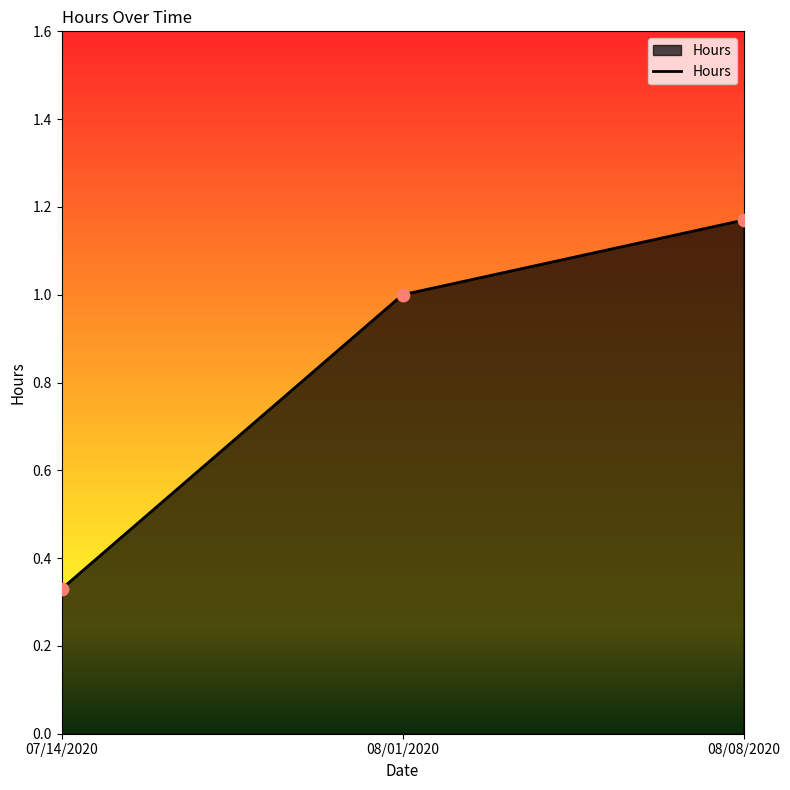

Which has a higher value, 08/08/2020 or 07/14/2020?

08/08/2020